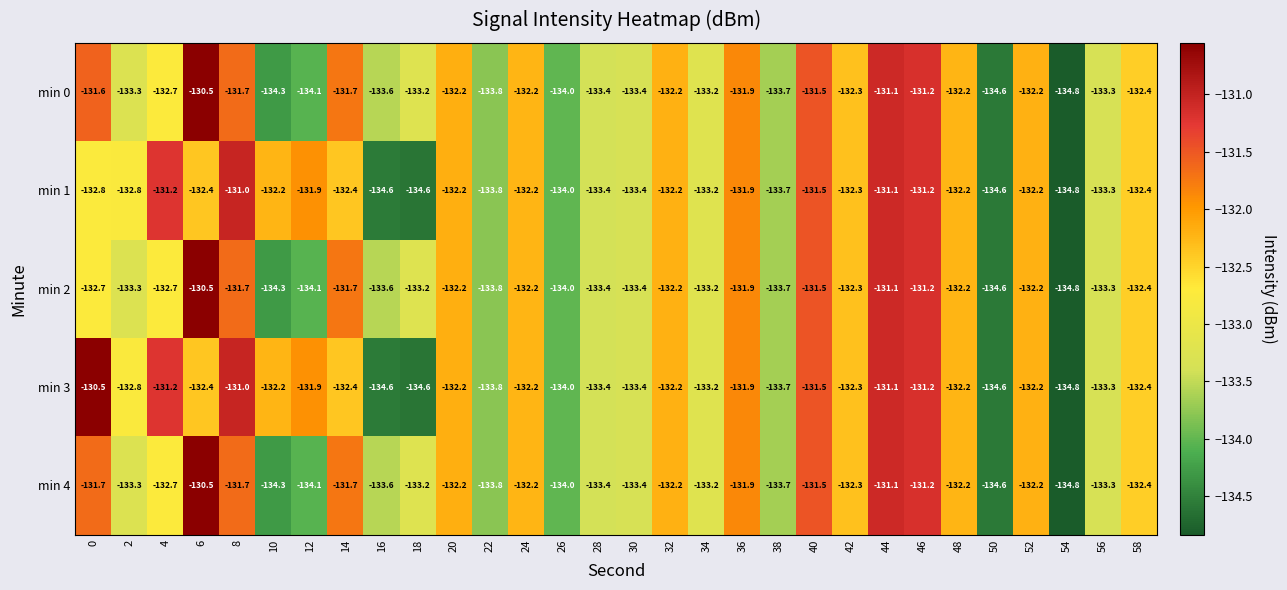

What is the approximate value of min 1 at 10?

-132.2